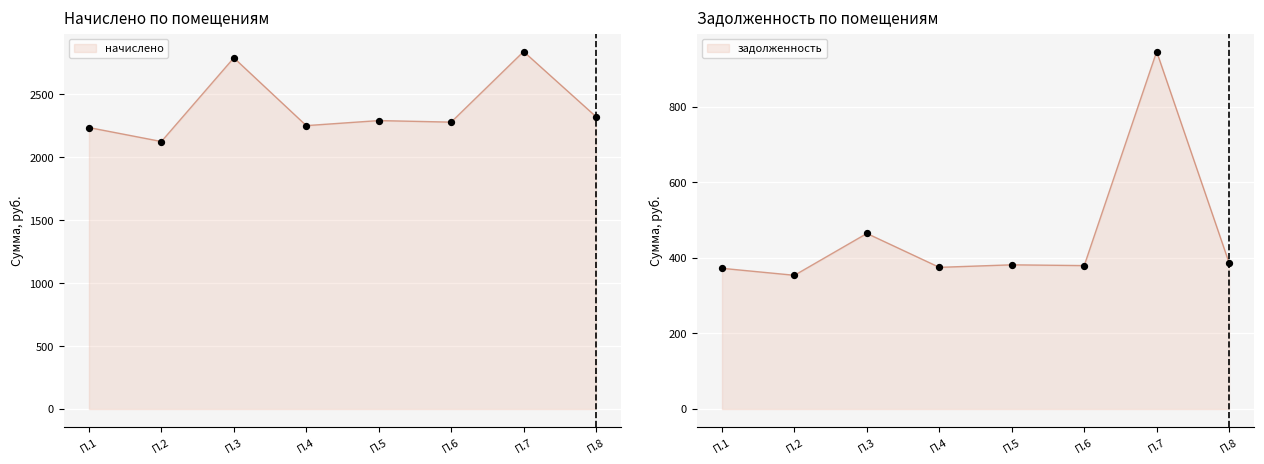

At which category is the sum across all series the highest?

П.7